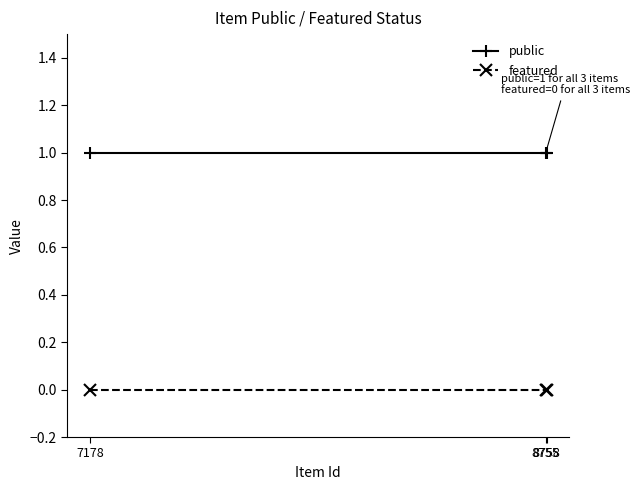

List the series in order of their peak value, lowest first.

featured, public